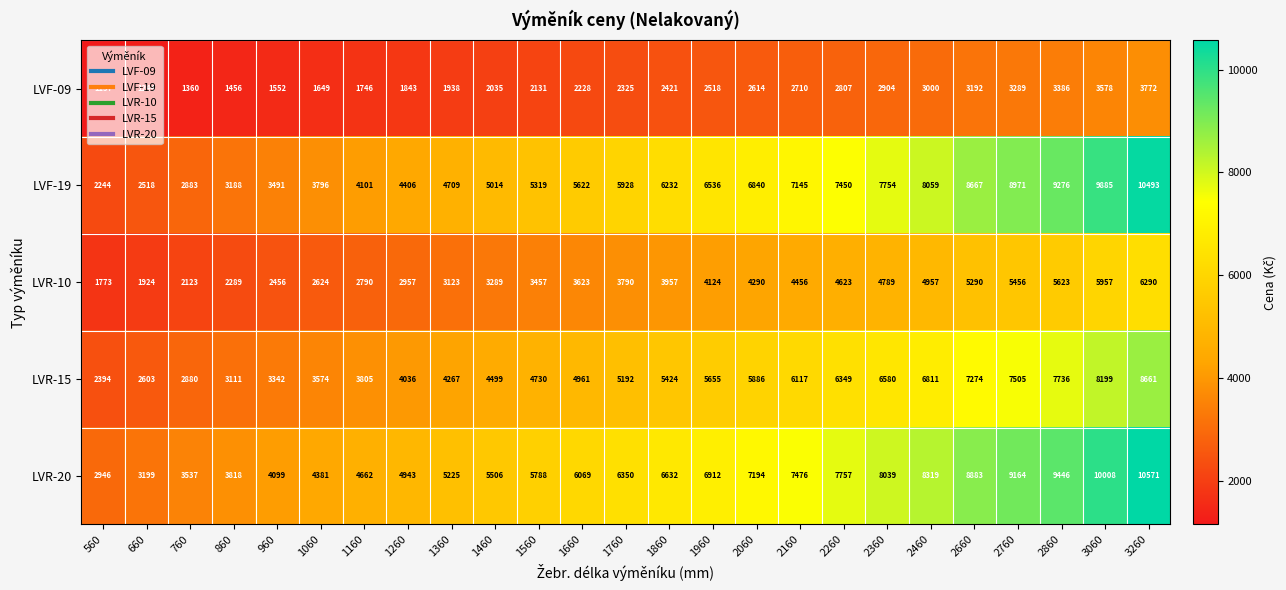

The value of LVR-10 at 2760 is 5456. True or false?

True